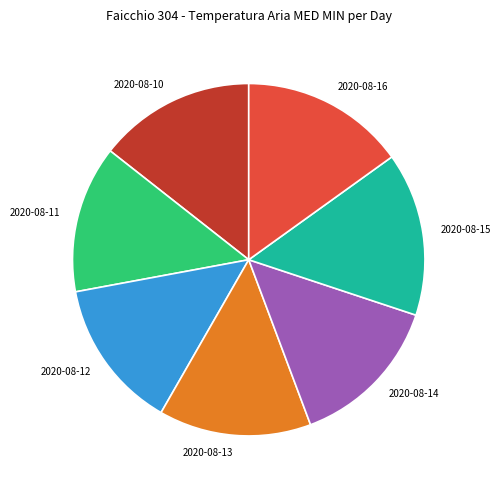

Is there any slice that represents more than half of the pie?

No